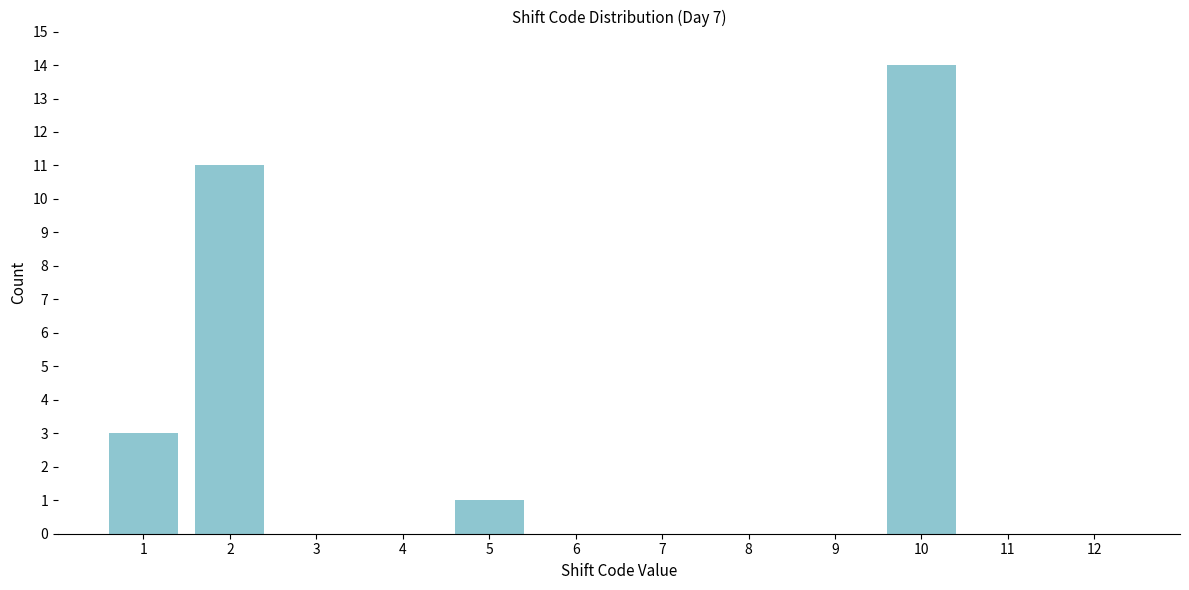

Reading right to left, extract all data points from this chart.

12=0	11=0	10=14	9=0	8=0	7=0	6=0	5=1	4=0	3=0	2=11	1=3